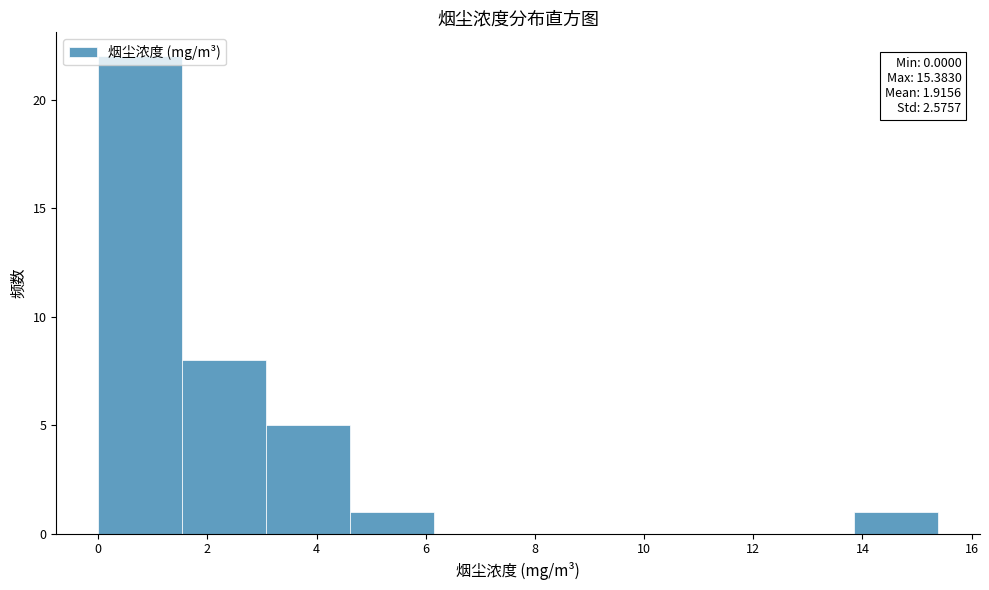

Over which range of the x-axis is the bar tallest?

0.0 to 1.6